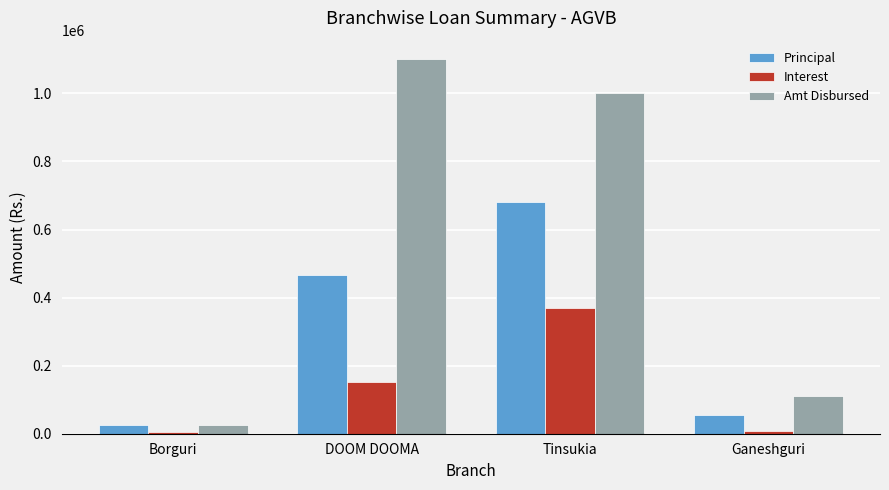

What is the difference between the second highest and minimum values in the Amt Disbursed series?

975000